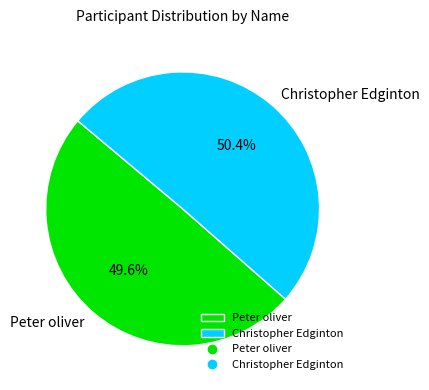

What is the ratio of the value at Christopher Edginton to the value at Peter oliver?

1.0